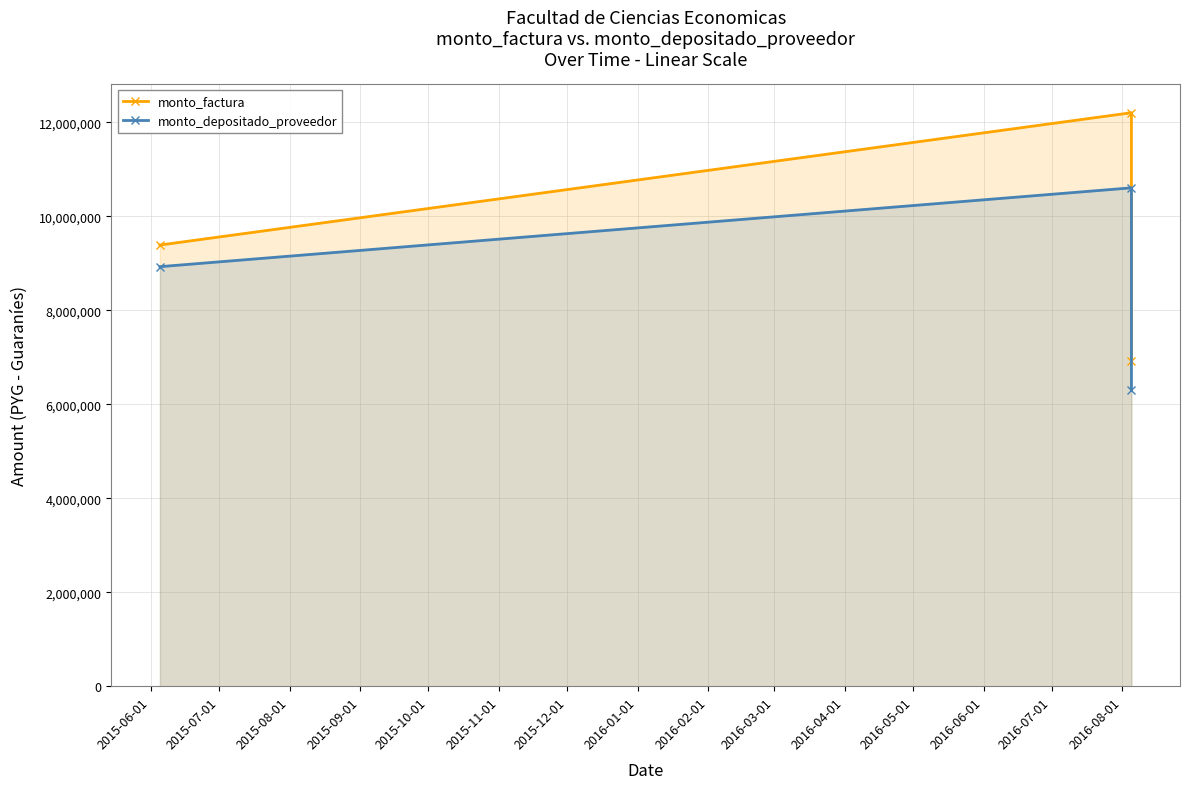

Rank the series by their maximum value, from lowest to highest.

monto_depositado_proveedor, monto_factura